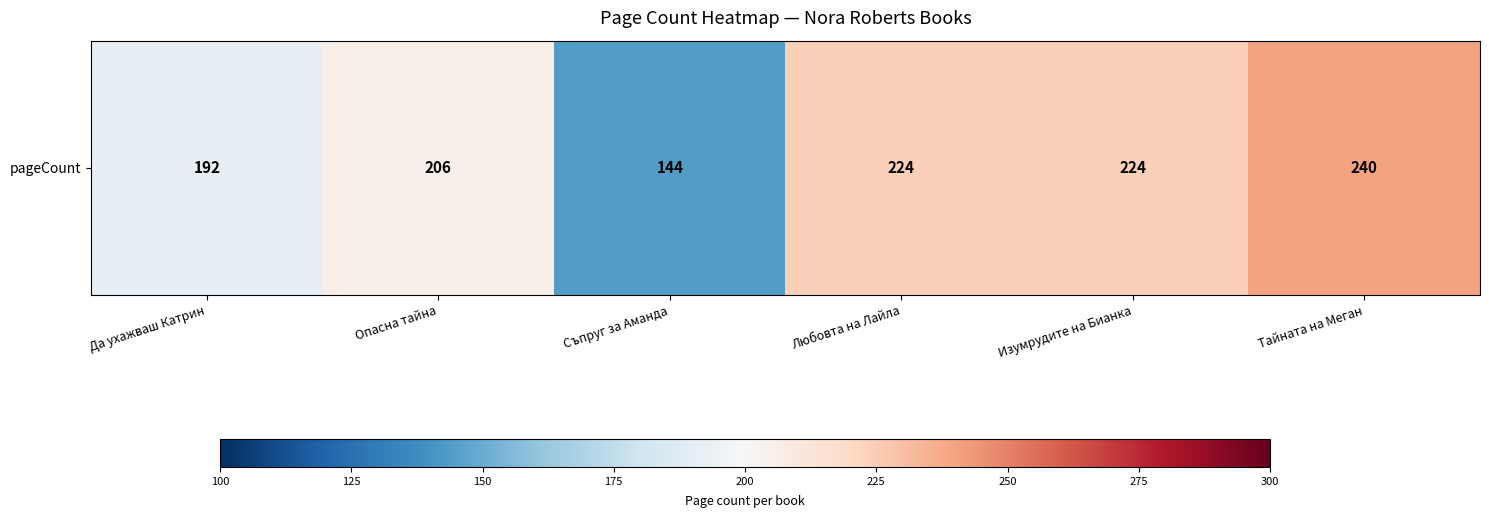

List the labels in order of value, largest first.

Тайната на Меган, Любовта на Лайла, Изумрудите на Бианка, Опасна тайна, Да ухажваш Катрин, Съпруг за Аманда